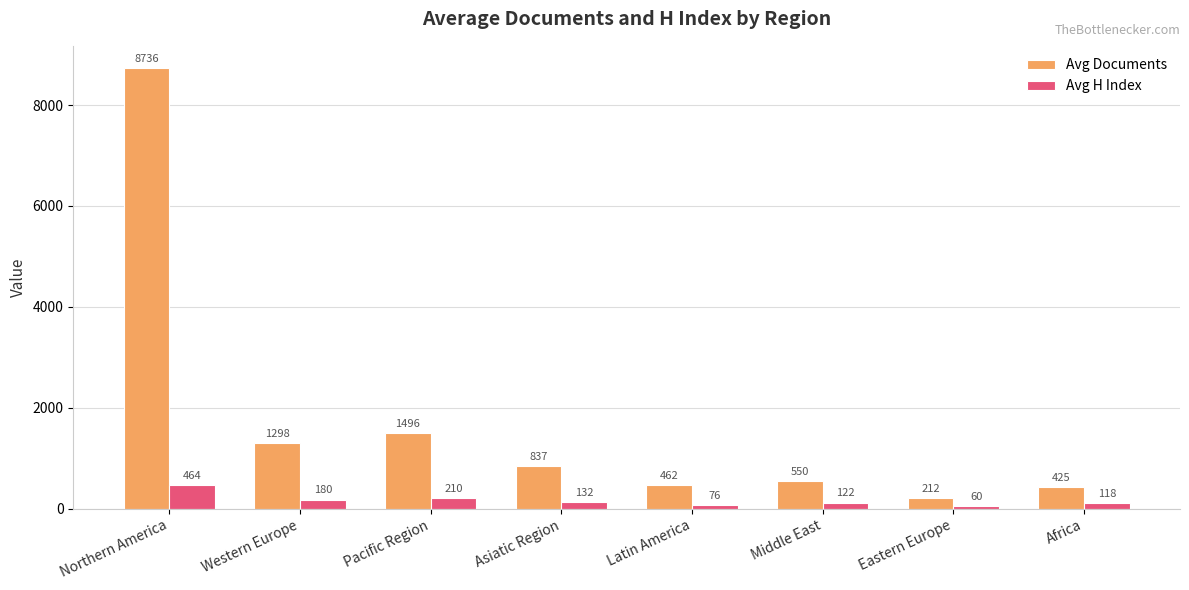

Rank the categories by Avg Documents value from highest to lowest.

Northern America, Pacific Region, Western Europe, Asiatic Region, Middle East, Latin America, Africa, Eastern Europe